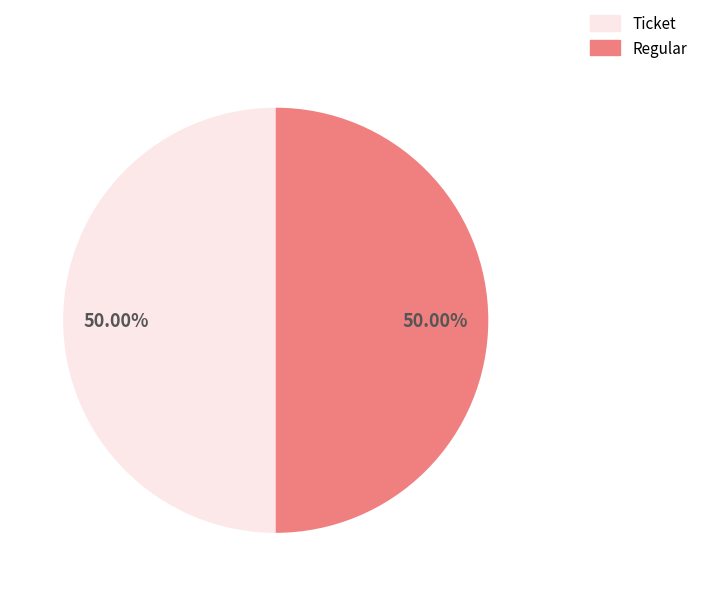

Approximately how many times larger is the value at Regular compared to Ticket?

1.0